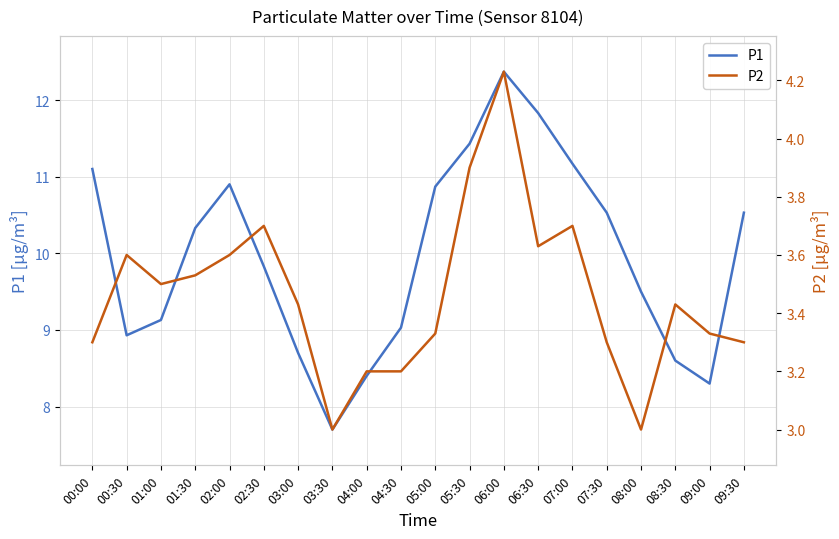

True or false: P1 and P2 cross at least once.

False